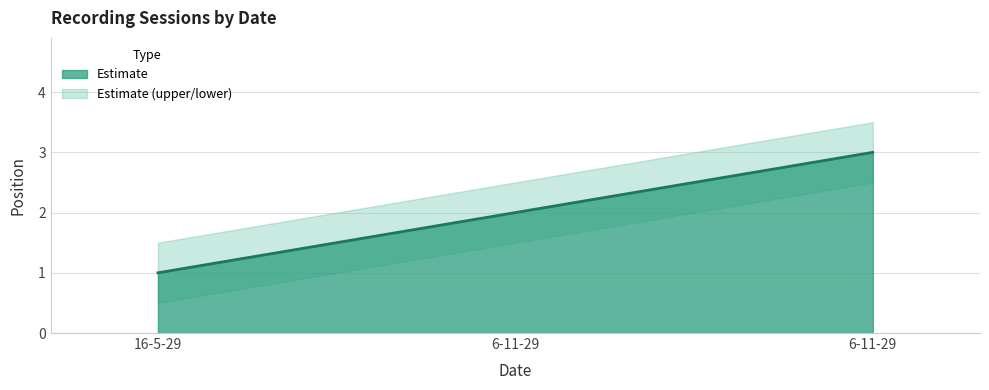

Reading left to right, list all the values displayed in this chart.

1	2	3